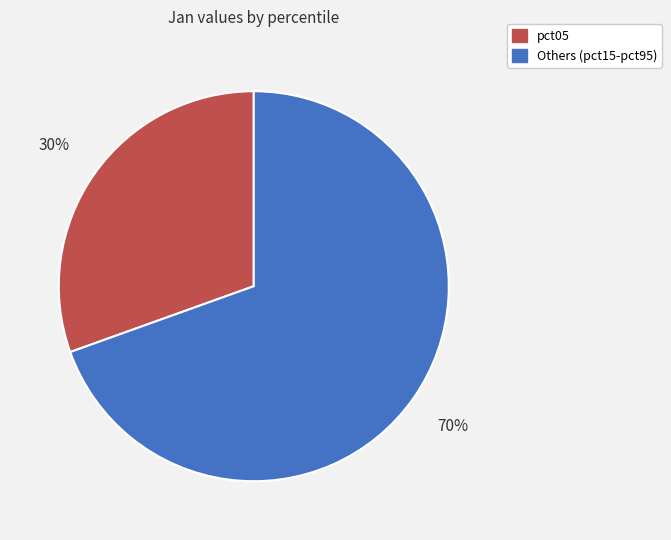

To the nearest percent, what is the average slice percentage?

50%